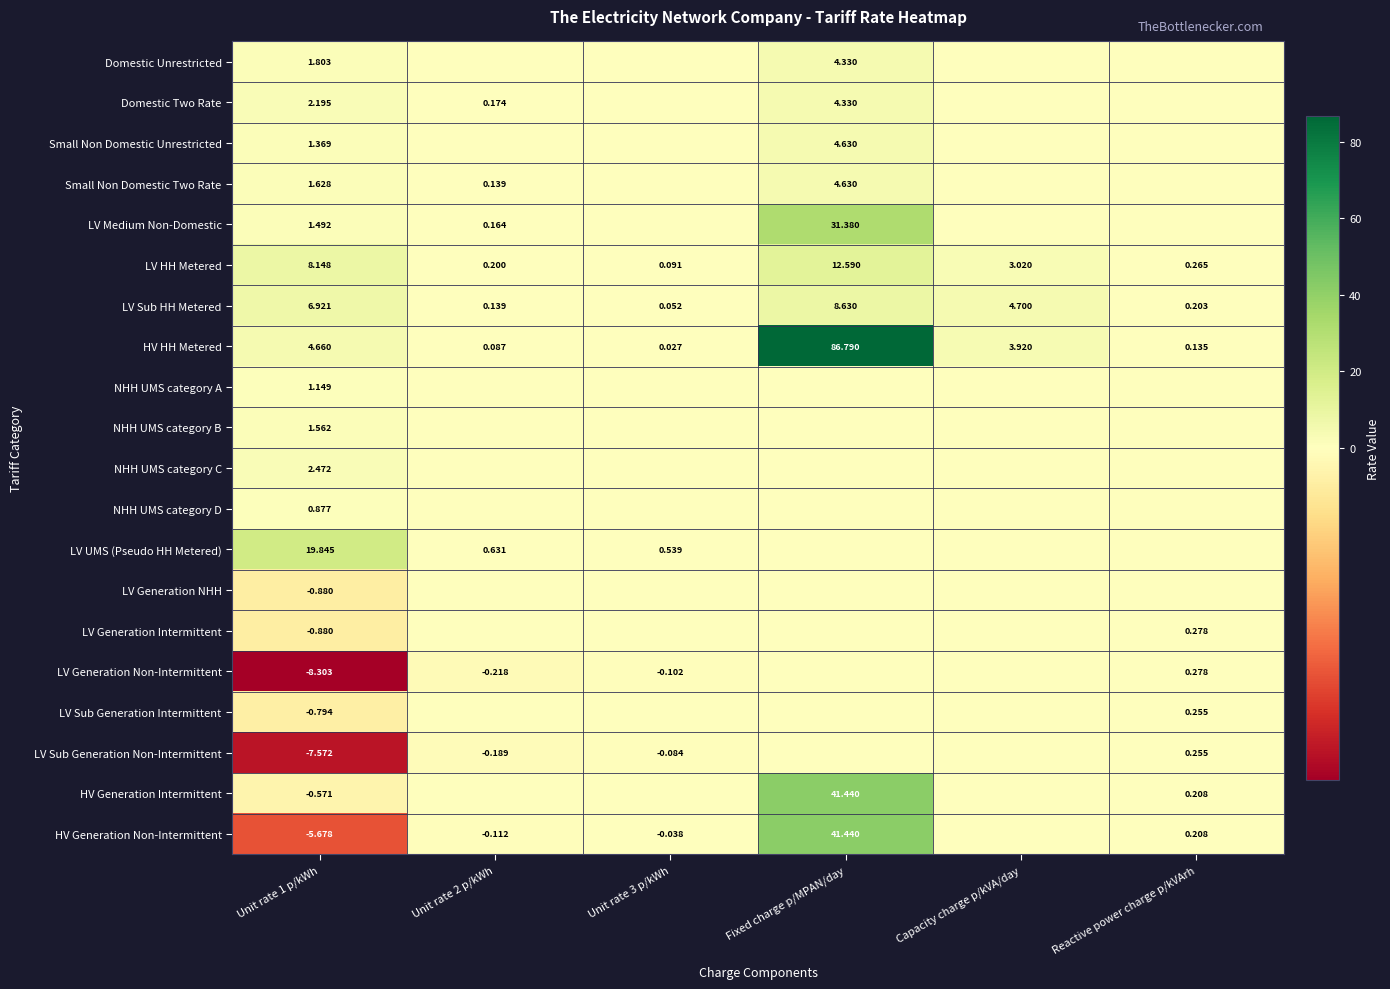

How many values in the LV Sub HH Metered series are below 4?

3